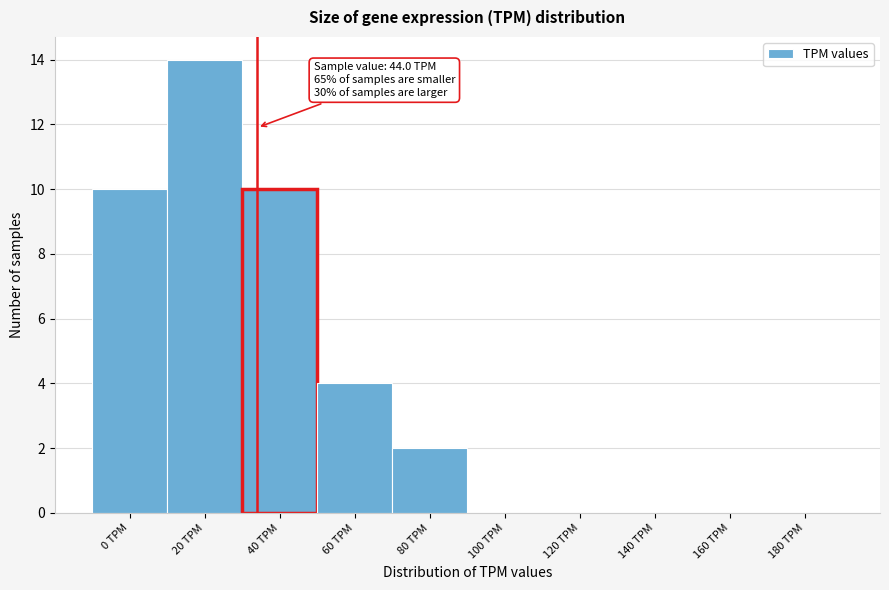

Reading left to right, list all the values displayed in this chart.

0 TPM=10	20 TPM=14	40 TPM=10	60 TPM=4	80 TPM=2	100 TPM=0	120 TPM=0	140 TPM=0	160 TPM=0	180 TPM=0